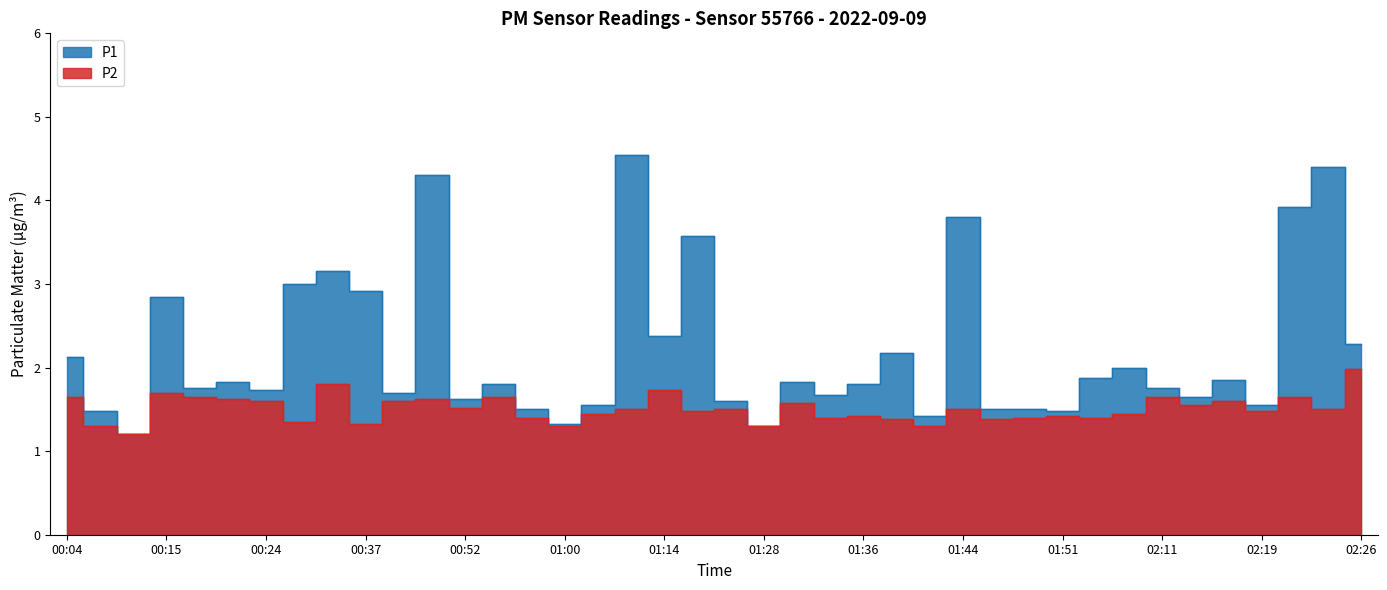

Rank the series by their average value, from highest to lowest.

P1, P2